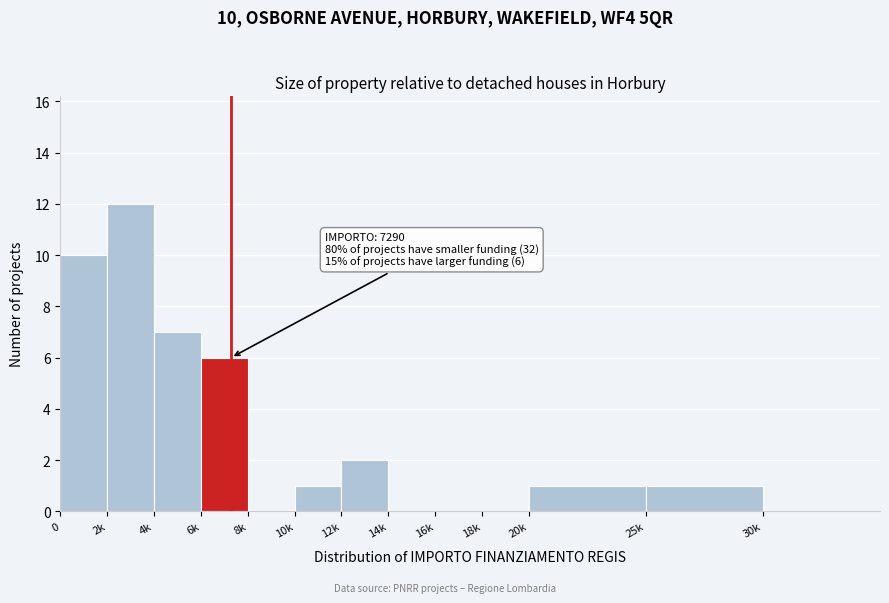

Reading left to right, what are all the values shown in this chart?

0=10	2k=12	4k=7	6k=6	8k=0	10k=1	12k=2	14k=0	16k=0	18k=0	20k=1	25k=1	30k=0